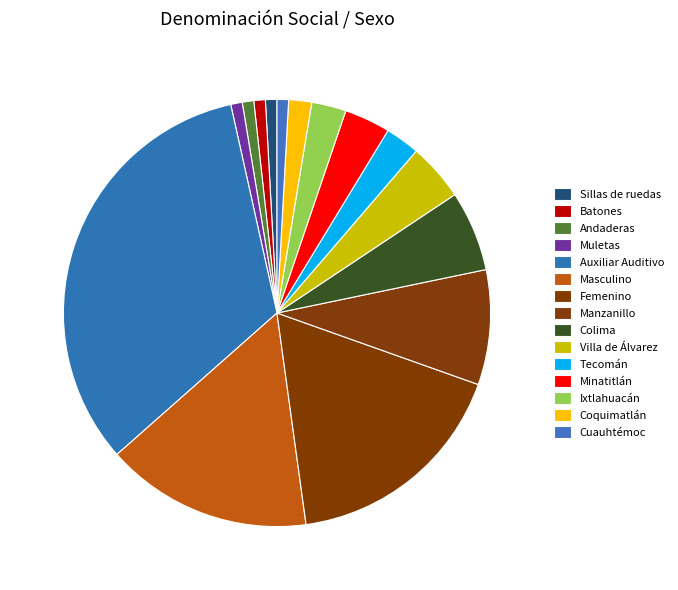

How many segments does this pie chart have?

15